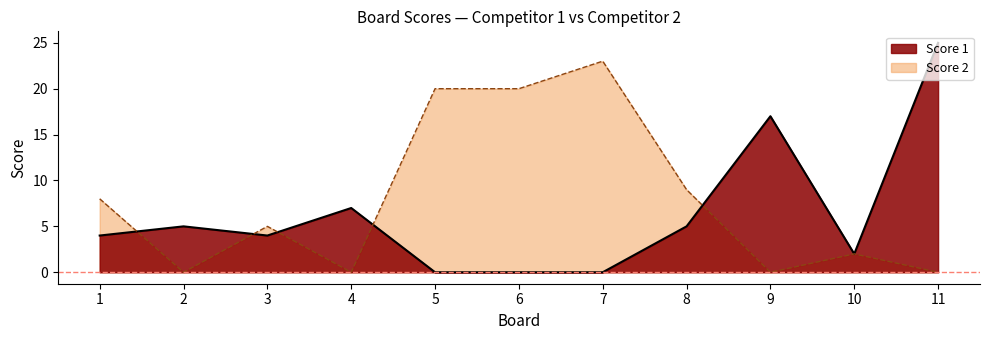

At which label does Score 1 first exceed 4?

2